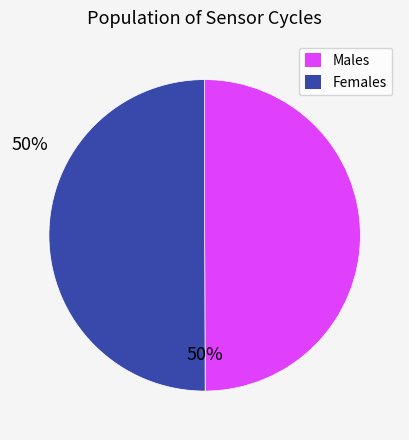

Count the number of slices in the pie.

2